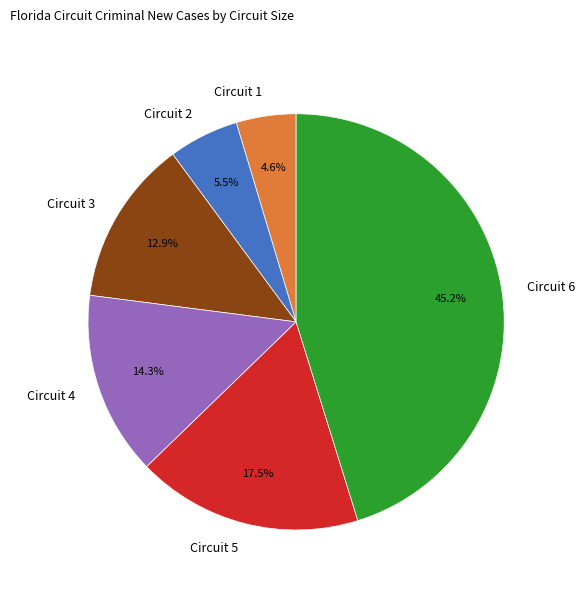

Between Circuit 3 and Circuit 4, which is larger?

Circuit 4